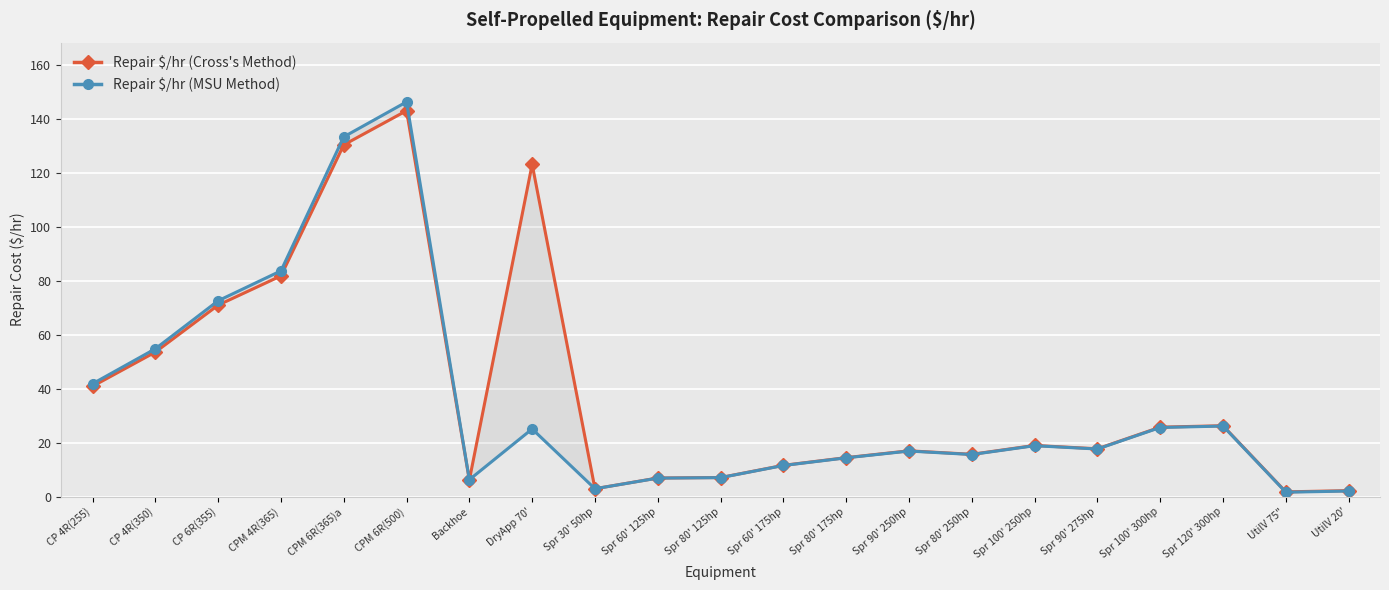

What is the difference between the maximum and minimum values in the Repair $/hr (MSU Method) series?

144.7